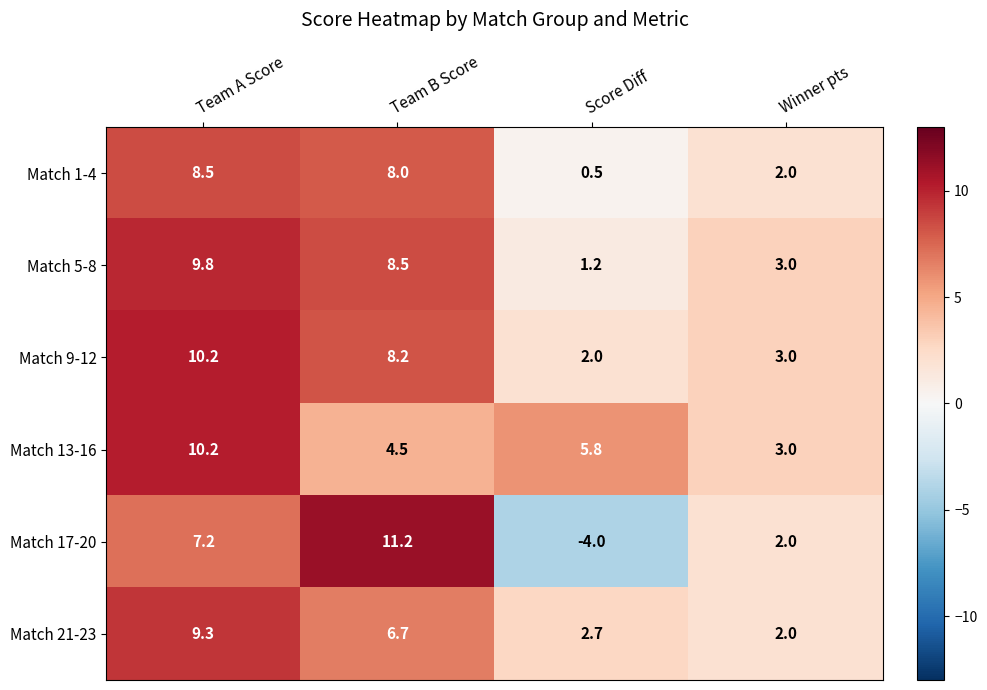

At Team B Score, list the series in order from smallest to largest.

Match 13-16, Match 21-23, Match 1-4, Match 9-12, Match 5-8, Match 17-20